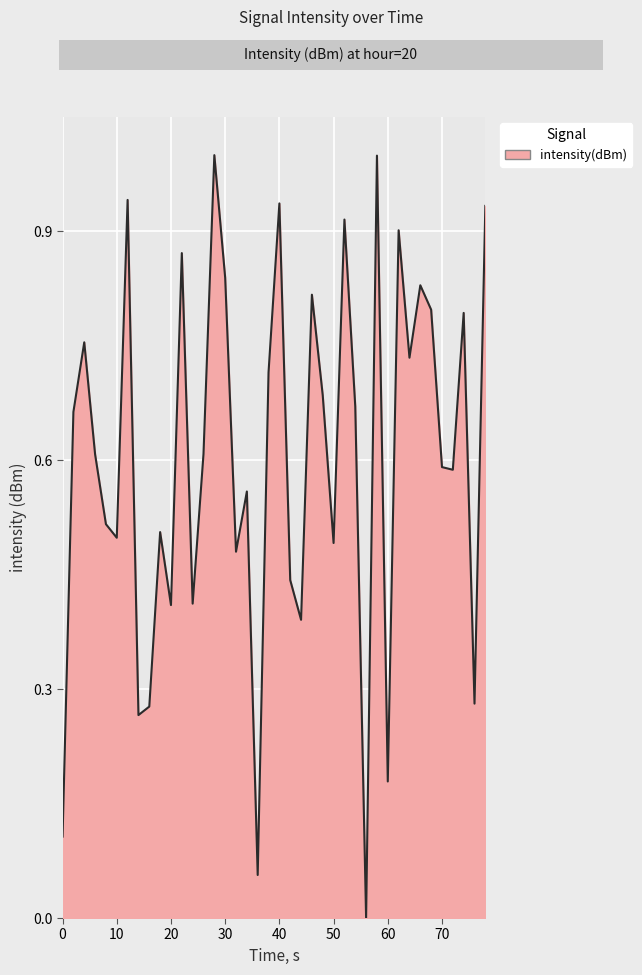

What is the greatest value displayed?

1.0